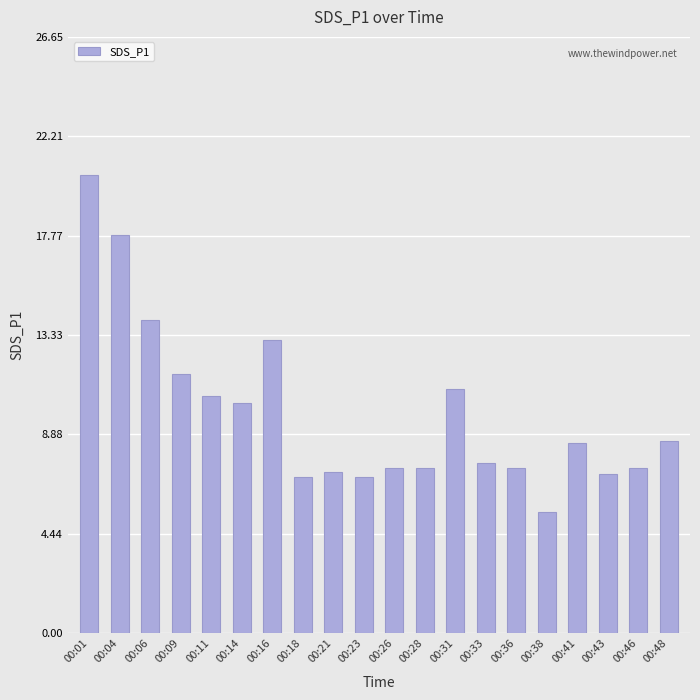

Between 00:18 and 00:01, which is larger?

00:01